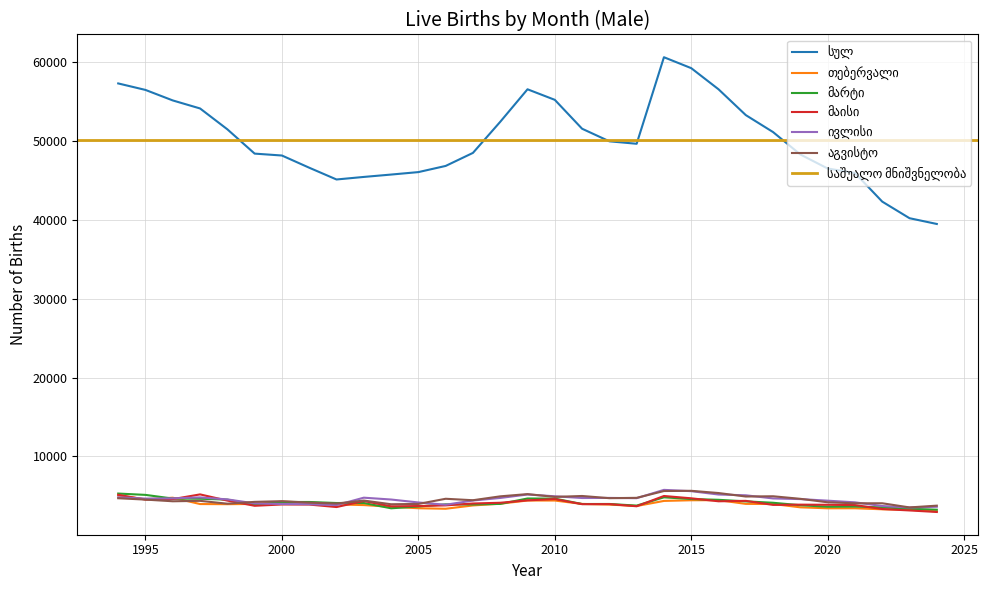

Where does the თებერვალი series first go above 3956?

1994